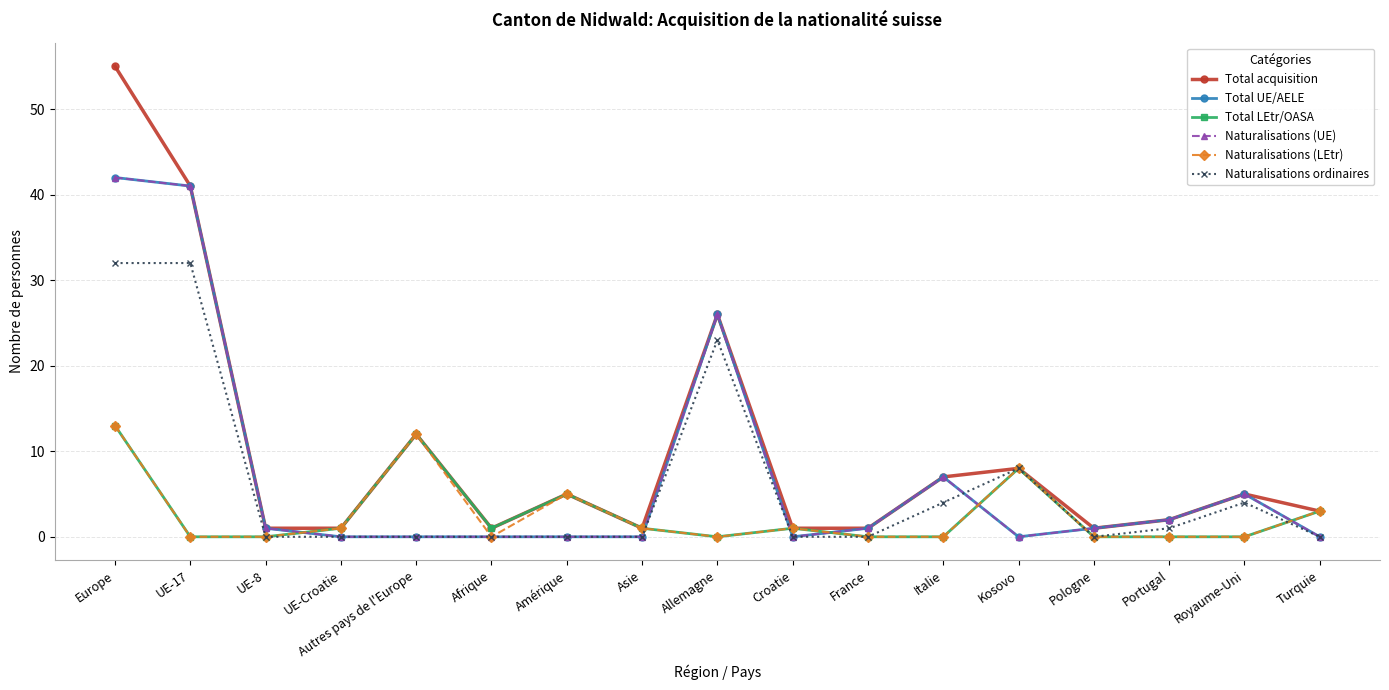

Where does the Total acquisition series first go above 3?

Europe